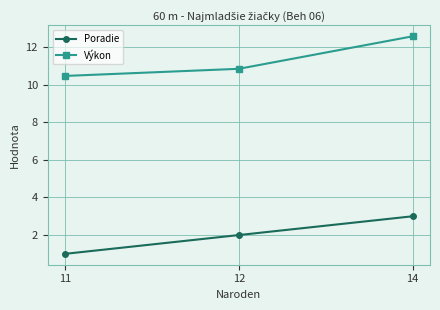

Which series has the widest spread of values?

Výkon